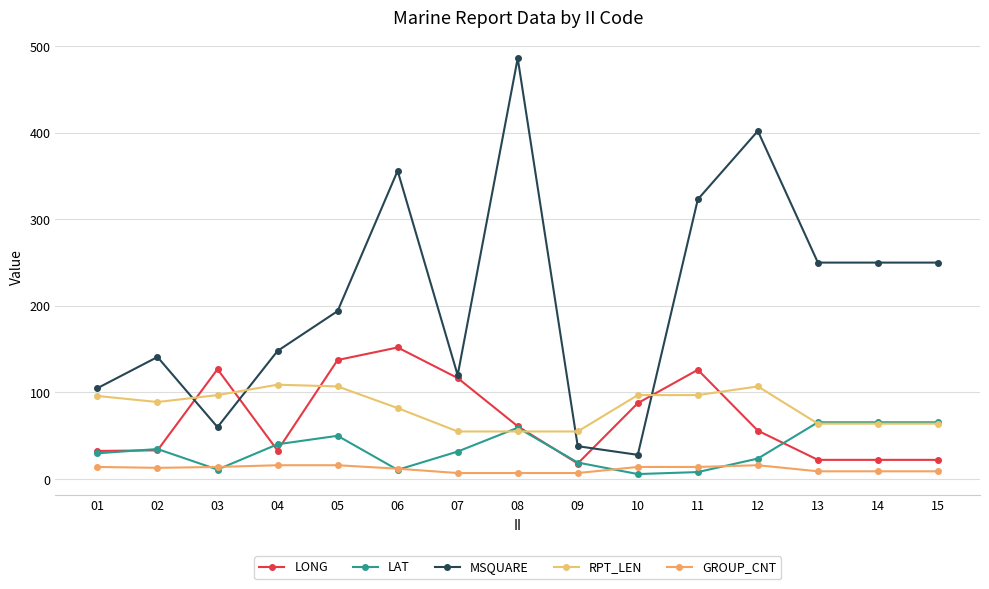

Between 10 and 09, which is larger?

10